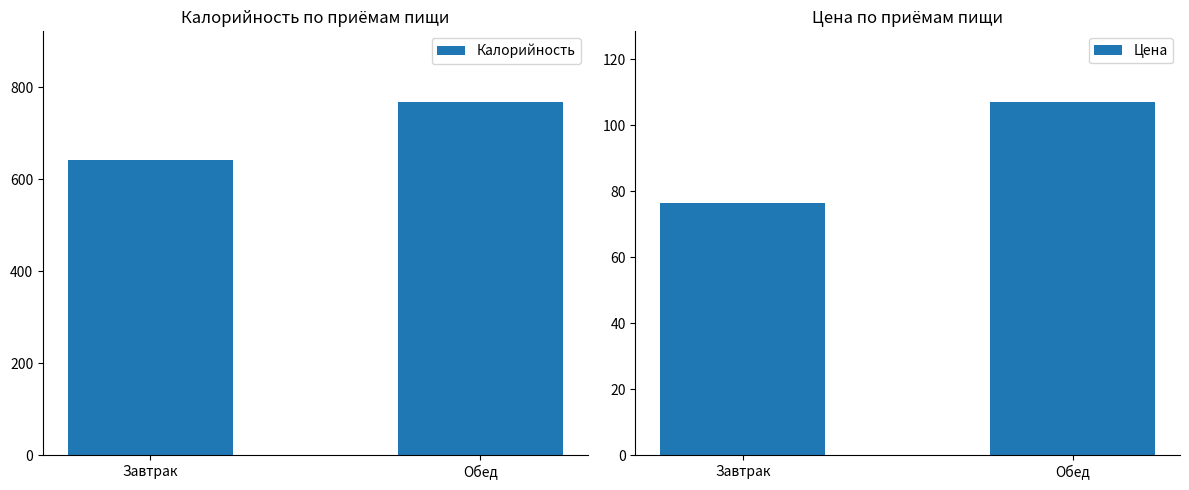

Which label corresponds to the largest value in the chart?

Обед